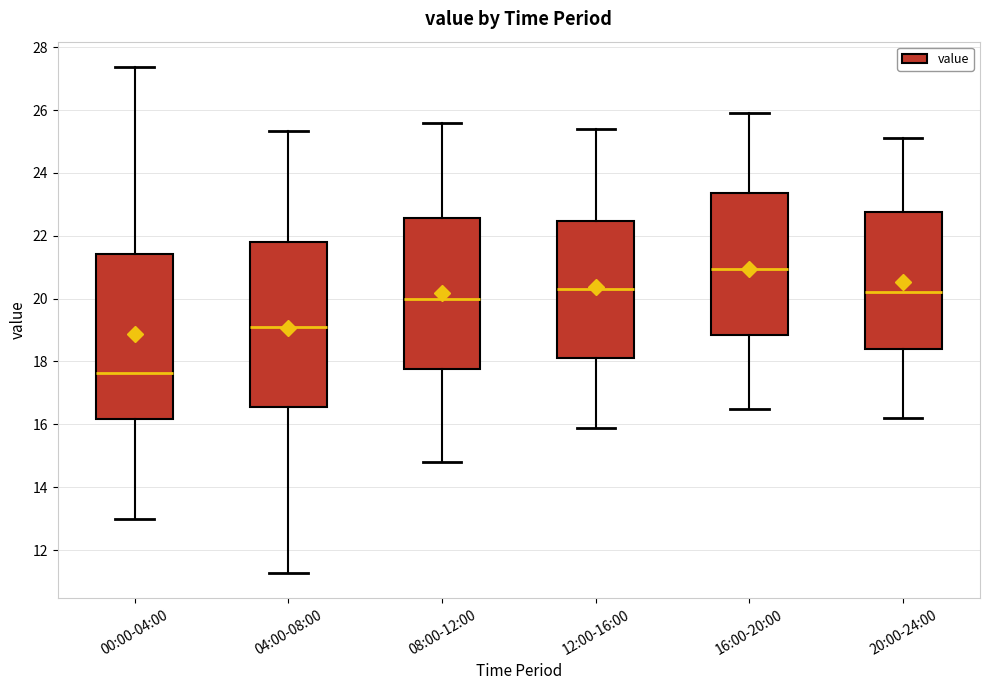

Which box's median line is the lowest?

00:00-04:00